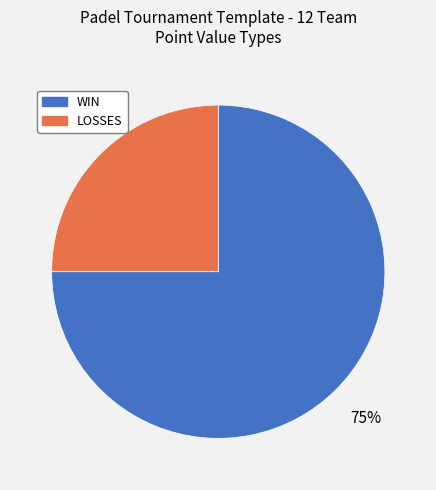

To the nearest percent, what is the average slice percentage?

50%